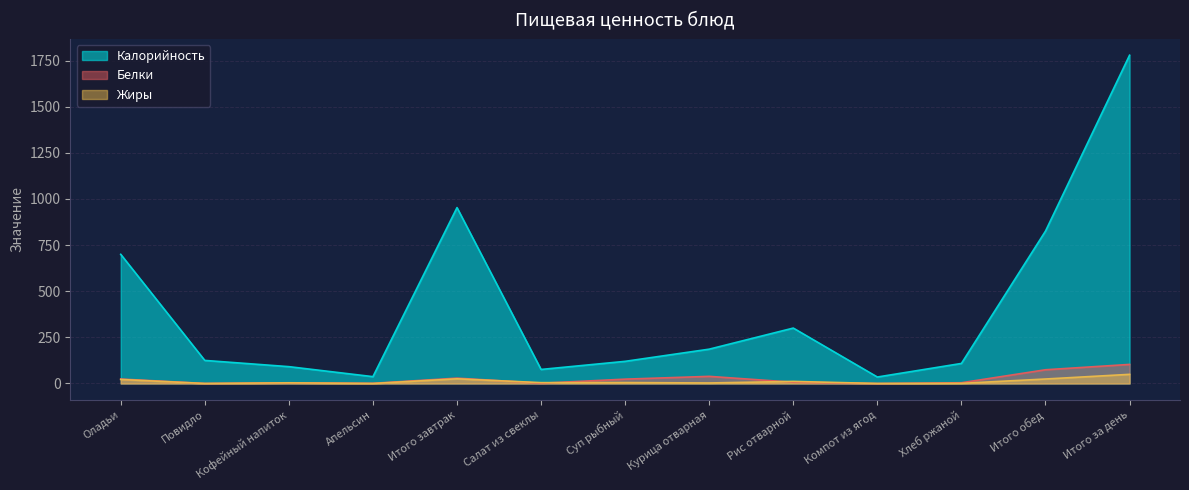

What are all the series names shown in the legend?

Калорийность, Белки, Жиры